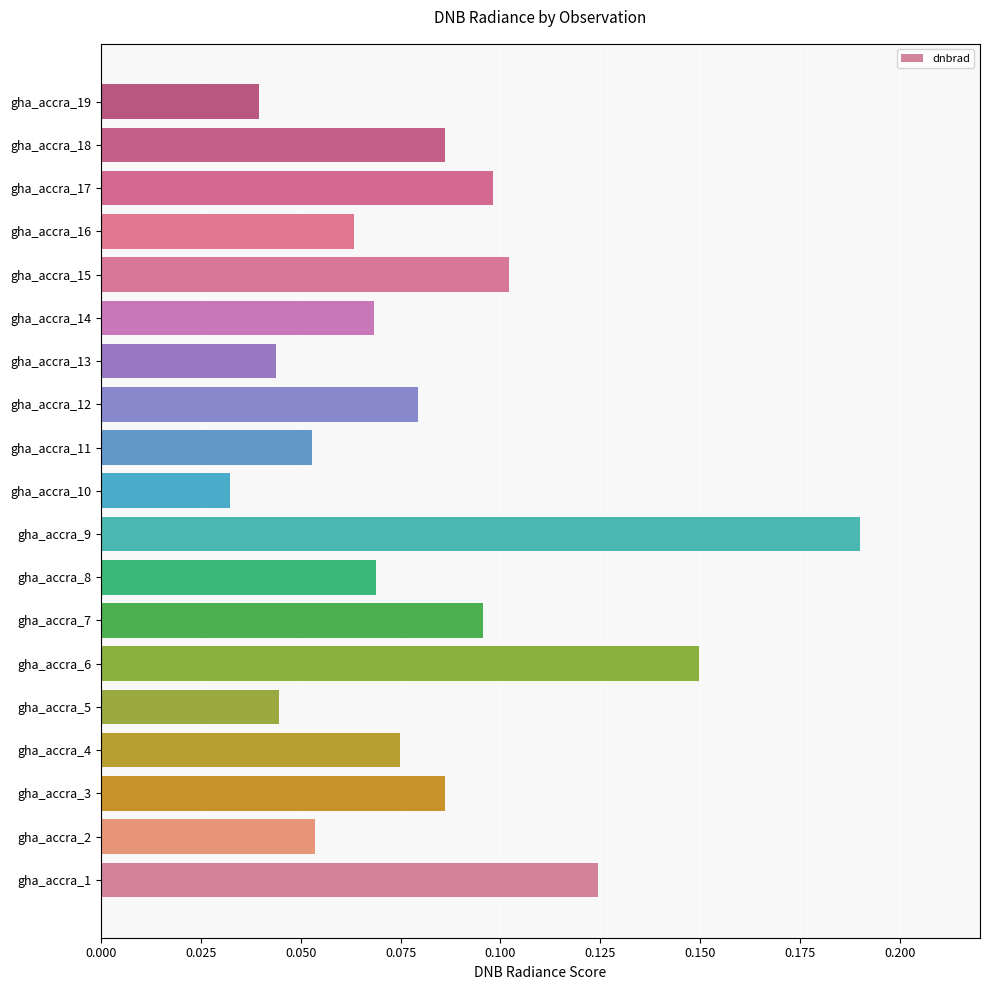

The chart shows a value of 0.1 at gha_accra_13. True or false?

False